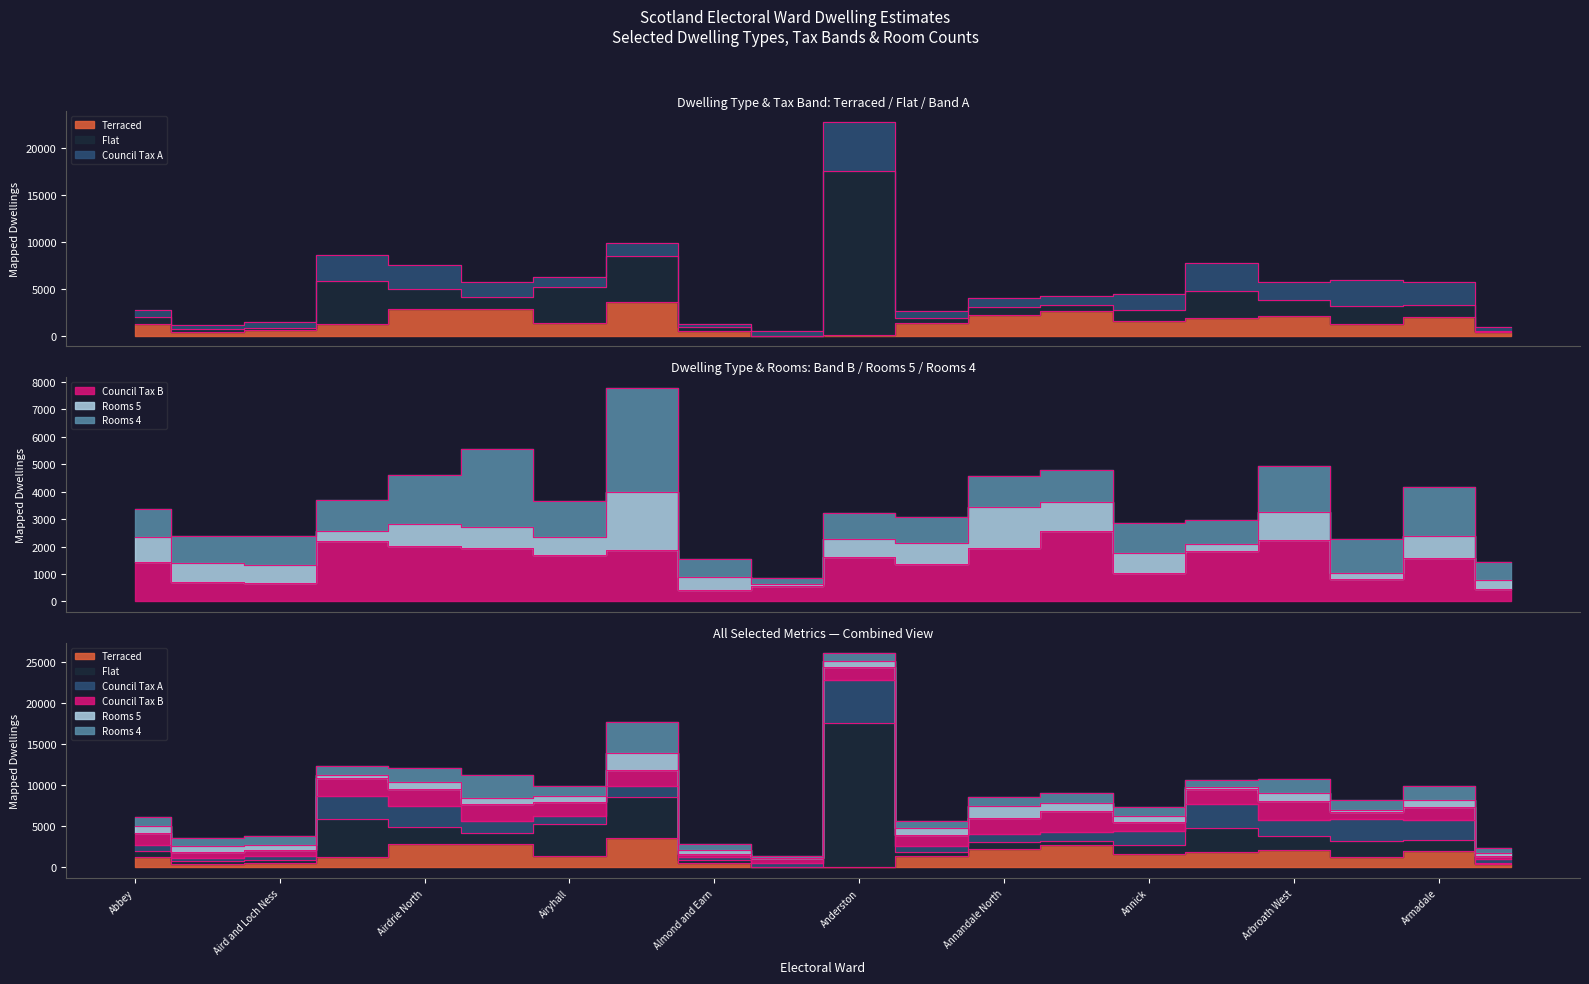

Which series has the widest spread of values?

Flat